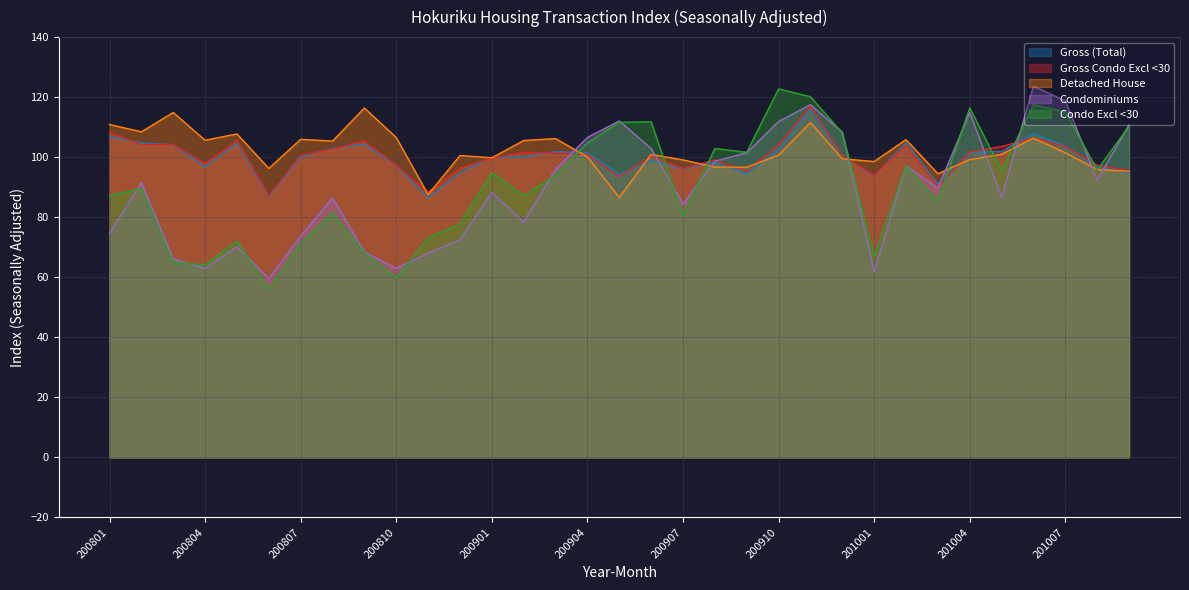

At 200909, list the series in order from smallest to largest.

Gross (Total), Gross Condo Excl <30, Detached House, Condominiums, Condo Excl <30